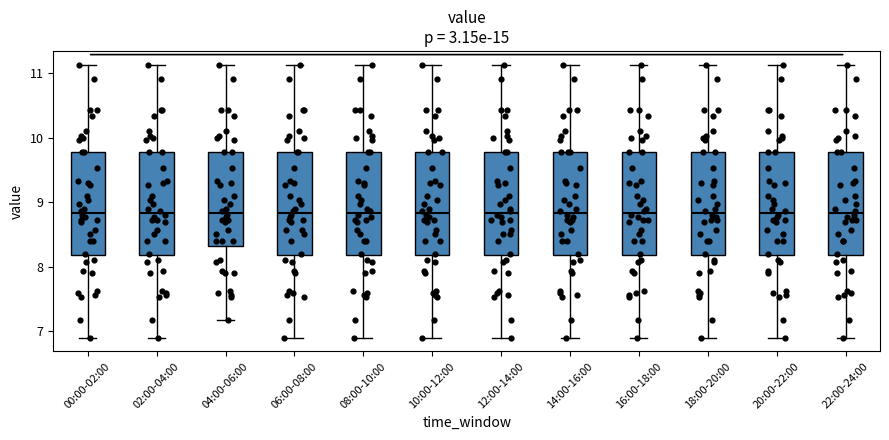

Reading left to right, read every box against the y-axis: the position of its median line, the range the box covers, and the ends of its whiskers. The values are not printed on the chart, so give them approximately, as read against the axis.

00:00-02:00: median 8.8, box 8.2 to 9.8, whiskers 6.9 to 11.1
02:00-04:00: median 8.8, box 8.2 to 9.8, whiskers 6.9 to 11.1
04:00-06:00: median 8.8, box 8.3 to 9.8, whiskers 7.2 to 11.1
06:00-08:00: median 8.8, box 8.2 to 9.8, whiskers 6.9 to 11.1
08:00-10:00: median 8.8, box 8.2 to 9.8, whiskers 6.9 to 11.1
10:00-12:00: median 8.8, box 8.2 to 9.8, whiskers 6.9 to 11.1
12:00-14:00: median 8.8, box 8.2 to 9.8, whiskers 6.9 to 11.1
14:00-16:00: median 8.8, box 8.2 to 9.8, whiskers 6.9 to 11.1
16:00-18:00: median 8.8, box 8.2 to 9.8, whiskers 6.9 to 11.1
18:00-20:00: median 8.8, box 8.2 to 9.8, whiskers 6.9 to 11.1
20:00-22:00: median 8.8, box 8.2 to 9.8, whiskers 6.9 to 11.1
22:00-24:00: median 8.8, box 8.2 to 9.8, whiskers 6.9 to 11.1